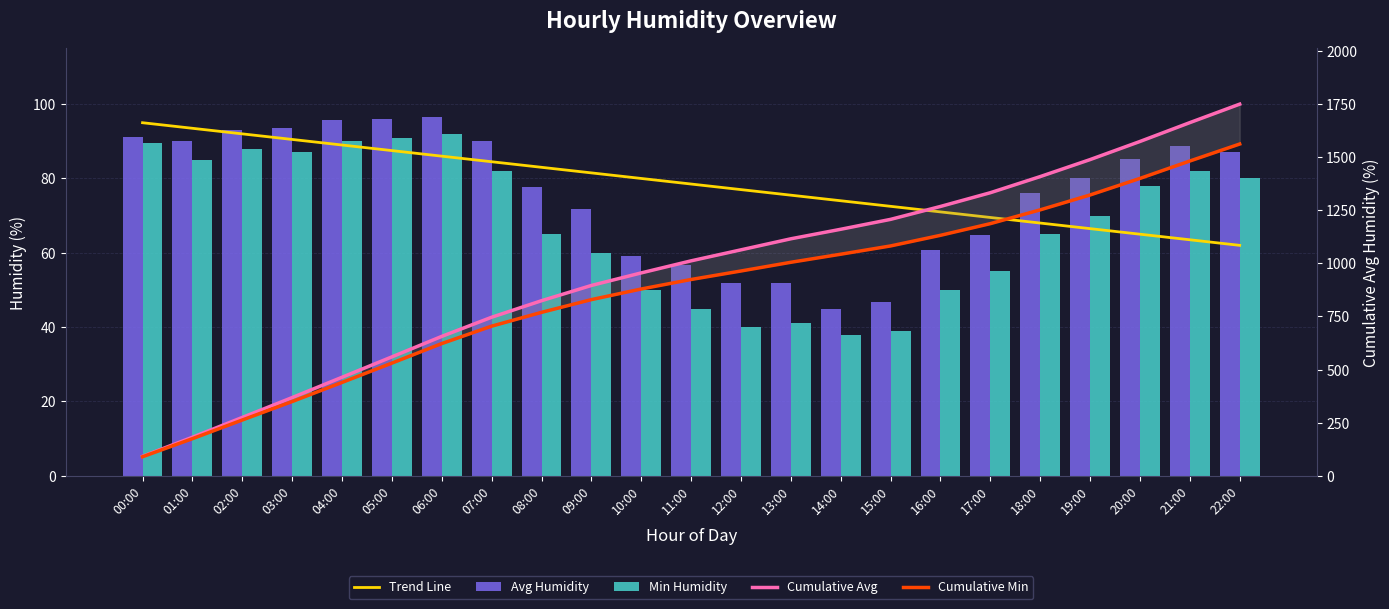

Reading right to left, transcribe all the data shown in this chart.

Trend Line: 22:00=62.0	21:00=63.5	20:00=65.0	19:00=66.5	18:00=68.0	17:00=69.5	16:00=71.0	15:00=72.5	14:00=74.0	13:00=75.5	12:00=77.0	11:00=78.5	10:00=80.0	09:00=81.5	08:00=83.0	07:00=84.5	06:00=86.0	05:00=87.5	04:00=89.0	03:00=90.5	02:00=92.0	01:00=93.5	00:00=95.0
Avg Humidity: 22:00=87.0	21:00=88.8	20:00=85.3	19:00=80.0	18:00=76.0	17:00=64.7	16:00=60.8	15:00=46.7	14:00=44.8	13:00=52.0	12:00=51.8	11:00=56.8	10:00=59.2	09:00=71.8	08:00=77.8	07:00=90.2	06:00=96.5	05:00=96.0	04:00=95.7	03:00=93.7	02:00=93.2	01:00=90.2	00:00=91.2
Min Humidity: 22:00=80.0	21:00=82.0	20:00=78.0	19:00=70.0	18:00=65.0	17:00=55.0	16:00=50.0	15:00=39.0	14:00=38.0	13:00=41.0	12:00=40.0	11:00=44.8	10:00=50.0	09:00=60.0	08:00=65.0	07:00=82.0	06:00=92.0	05:00=91.0	04:00=90.0	03:00=87.0	02:00=88.0	01:00=85.0	00:00=89.5
Cumulative Avg: 22:00=1750.2	21:00=1663.2	20:00=1574.3	19:00=1489.0	18:00=1409.0	17:00=1333.0	16:00=1268.3	15:00=1207.5	14:00=1160.8	13:00=1116.0	12:00=1064.0	11:00=1012.2	10:00=955.3	09:00=896.2	08:00=824.3	07:00=746.5	06:00=656.3	05:00=559.8	04:00=463.8	03:00=368.2	02:00=274.5	01:00=181.3	00:00=91.2
Cumulative Min: 22:00=1562.3	21:00=1482.3	20:00=1400.3	19:00=1322.3	18:00=1252.3	17:00=1187.3	16:00=1132.3	15:00=1082.3	14:00=1043.3	13:00=1005.3	12:00=964.3	11:00=924.3	10:00=879.5	09:00=829.5	08:00=769.5	07:00=704.5	06:00=622.5	05:00=530.5	04:00=439.5	03:00=349.5	02:00=262.5	01:00=174.5	00:00=89.5